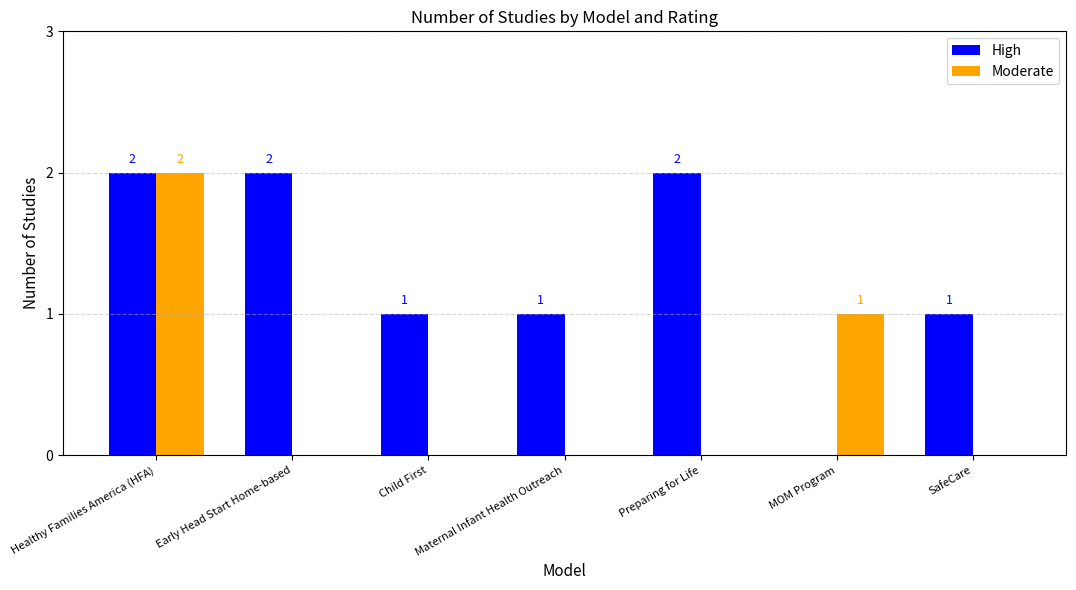

What is the sum of all Moderate values?

3